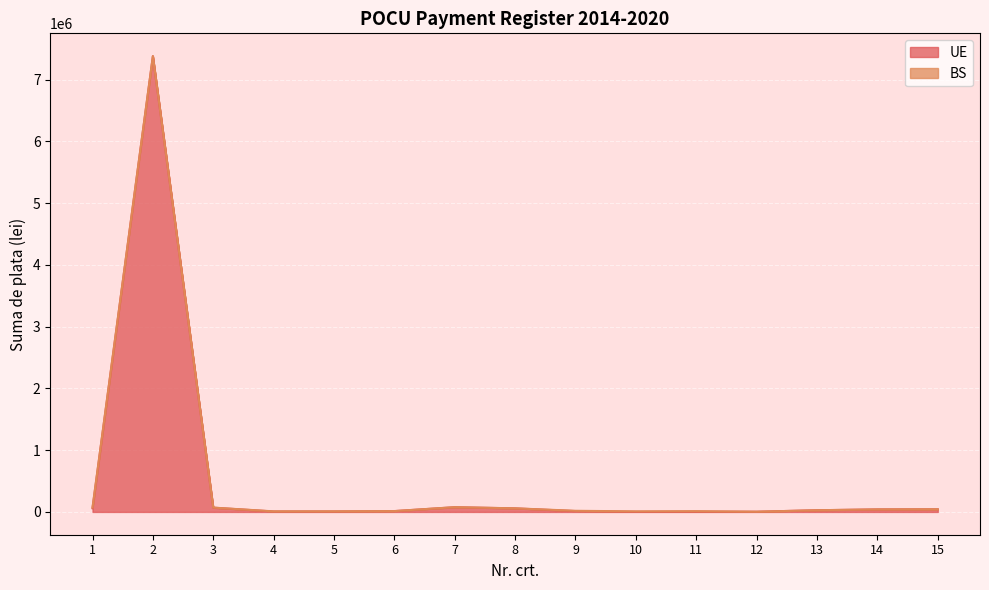

How many points are higher than both their immediate neighbors (excluding endpoints)?

3